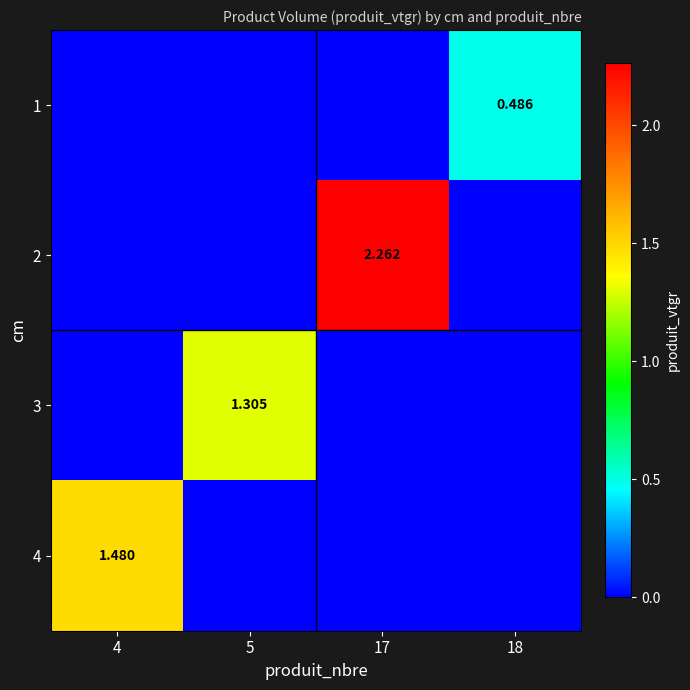

Where is 1 nearest to the value 0?

4